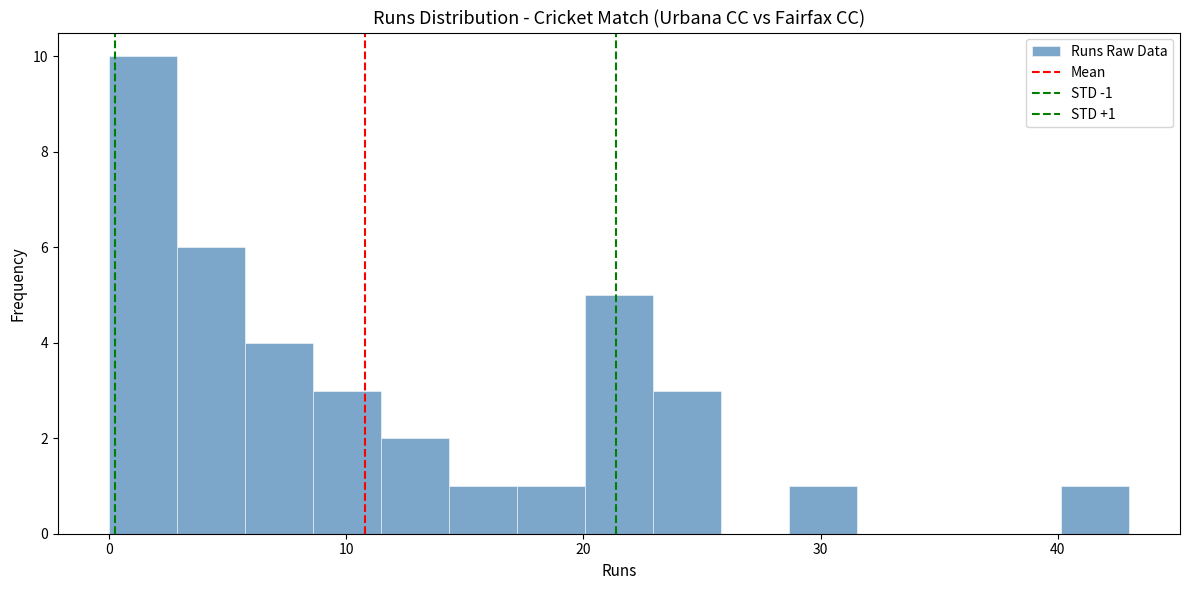

Read against the x-axis, roughly where is the centre of the tallest bar?

1